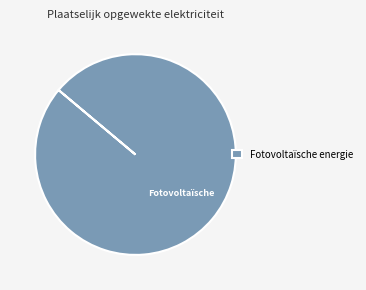

What is the majority slice?

Fotovoltaïsche energie